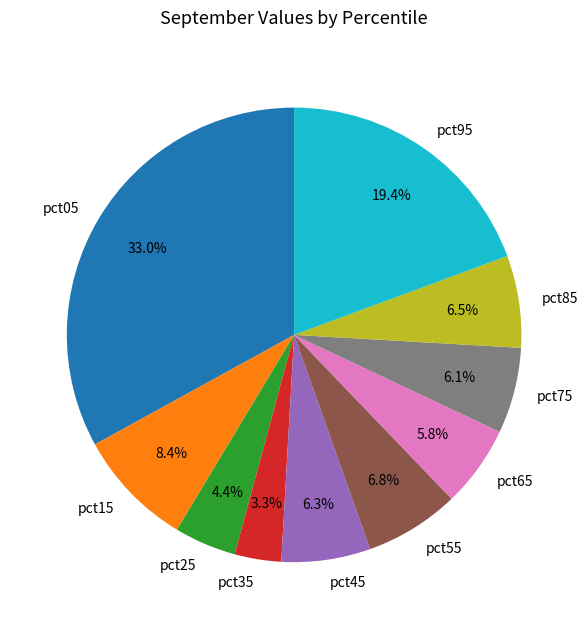

Does pct05 represent more than half of the total?

No